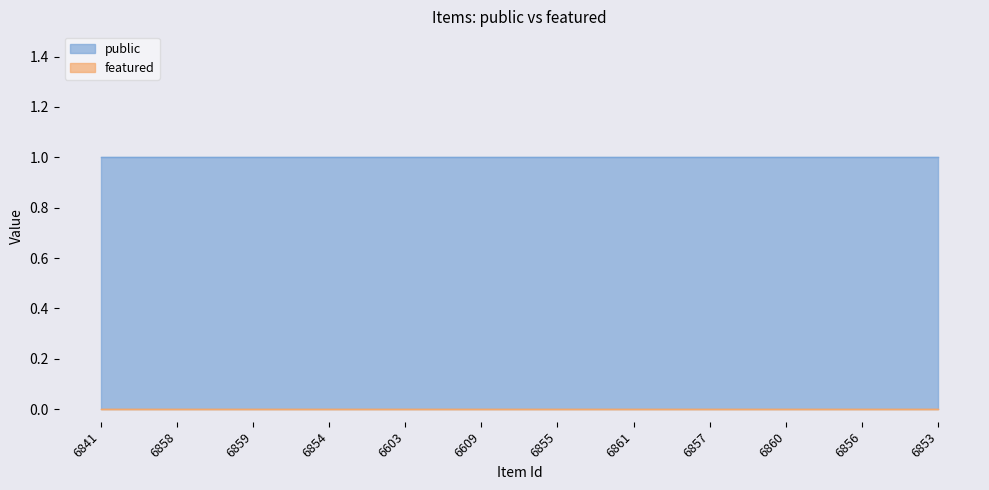

Read the public value at 6860.

1